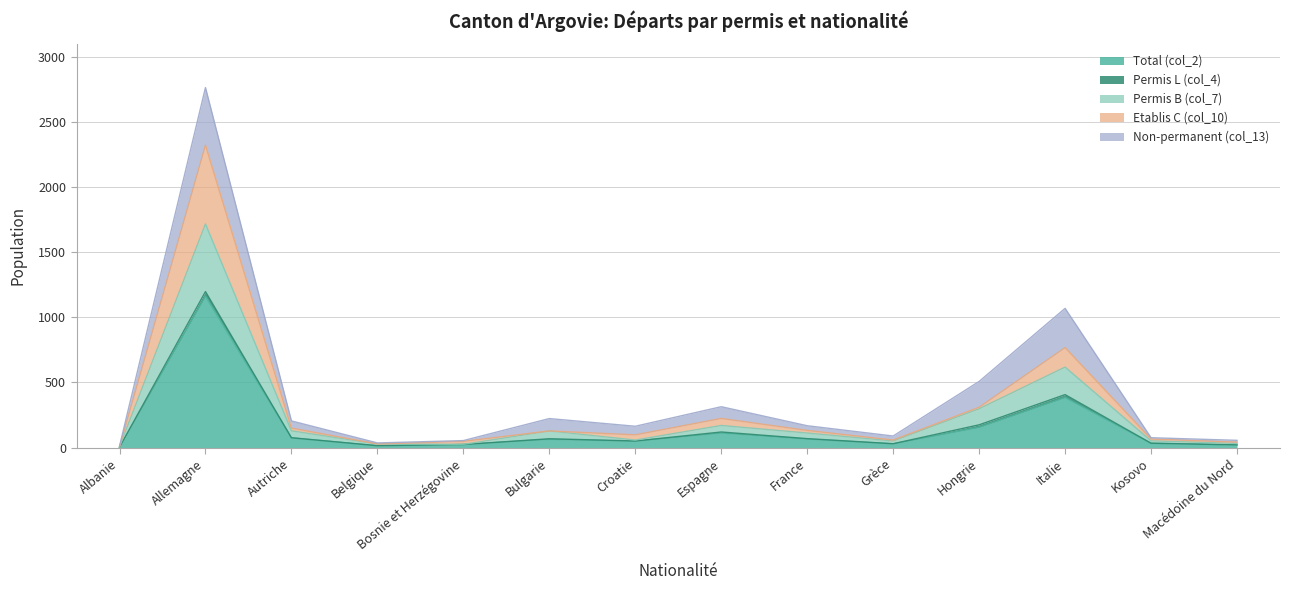

True or false: Etablis C (col_10) and Total (col_2) intersect in this chart.

False